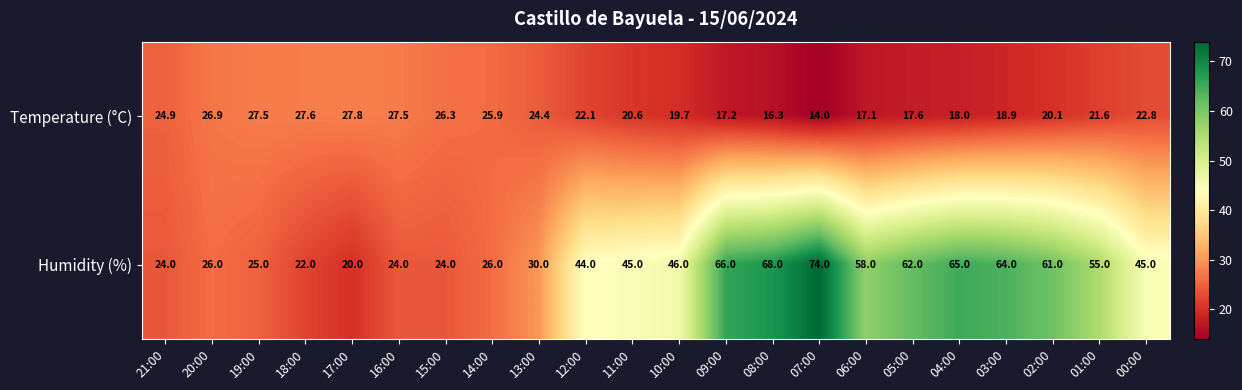

What is the sum of all Humidity (%) values?

974.0